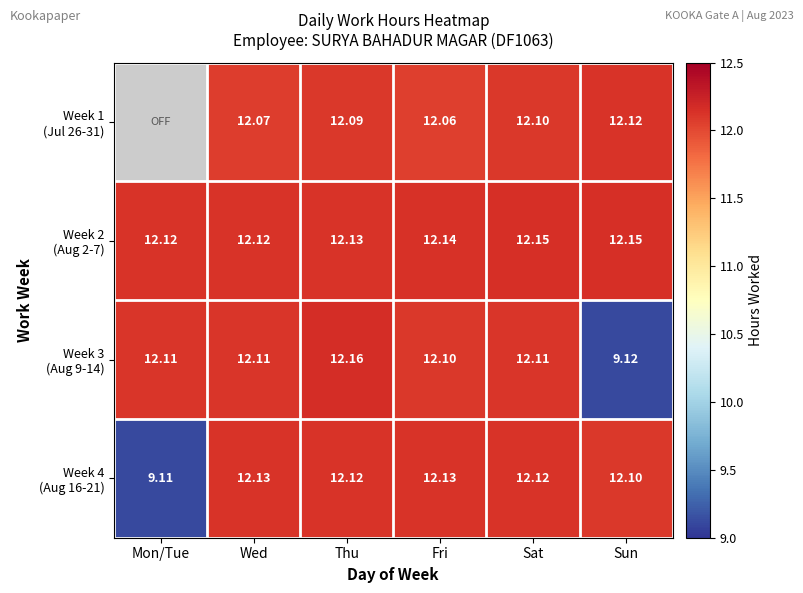

Rank the categories by Week 1 (Jul 26-31) value from lowest to highest.

Fri, Mon/Tue, Wed, Thu, Sat, Sun